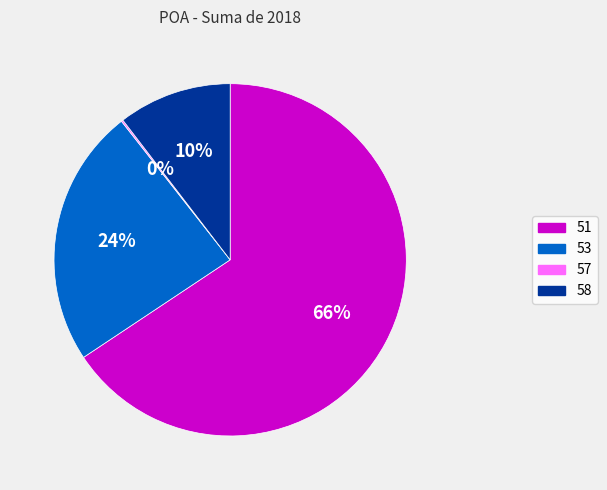

Which slice is the largest?

51